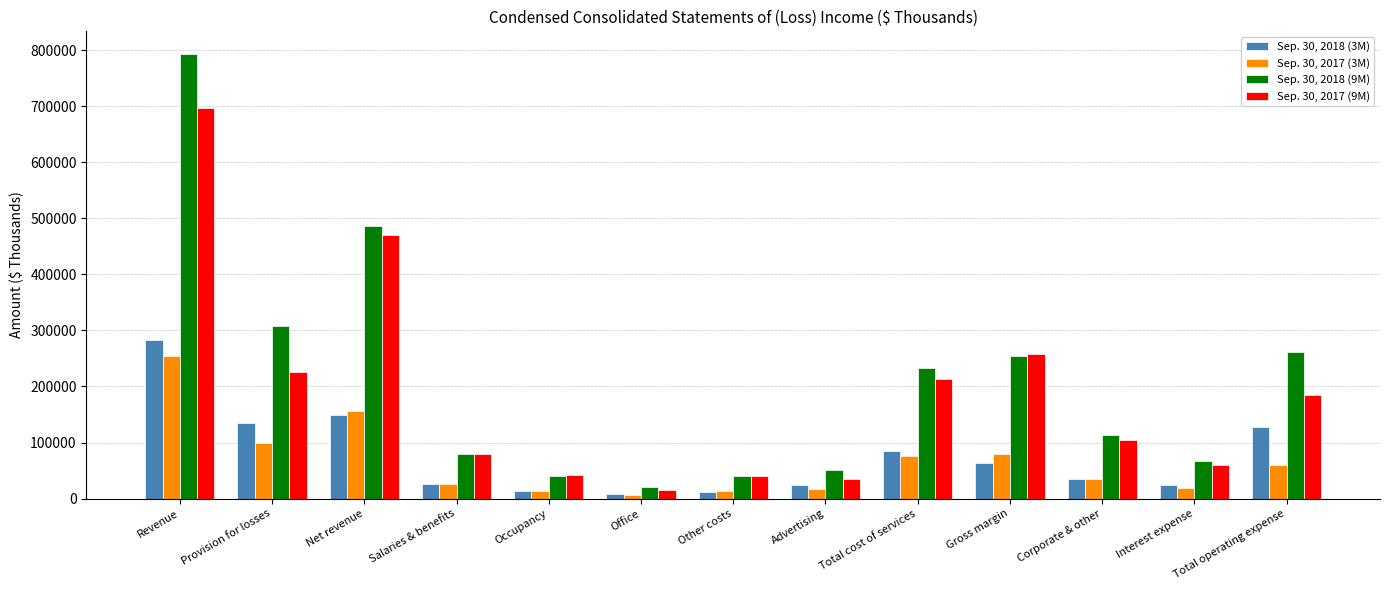

Rank the series by their maximum value, from lowest to highest.

Sep. 30, 2017 (3M), Sep. 30, 2018 (3M), Sep. 30, 2017 (9M), Sep. 30, 2018 (9M)